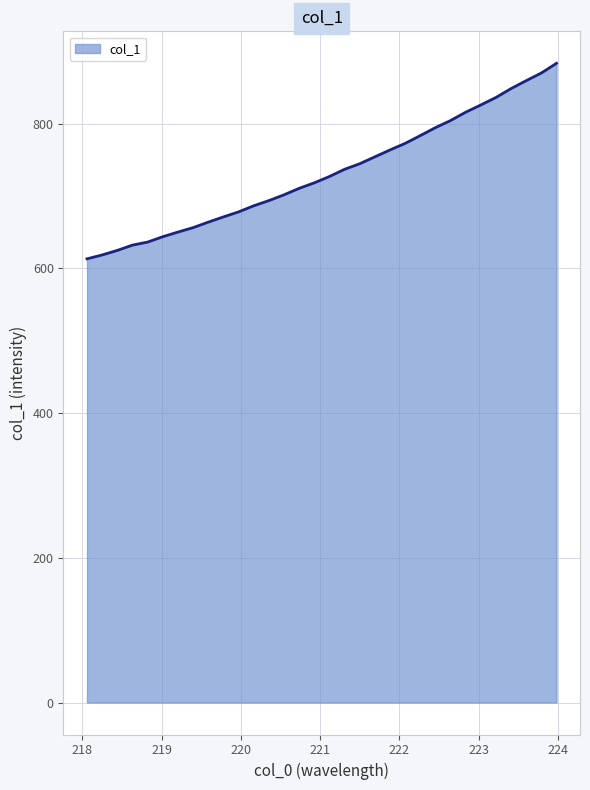

Count the number of values greater than 727.

16